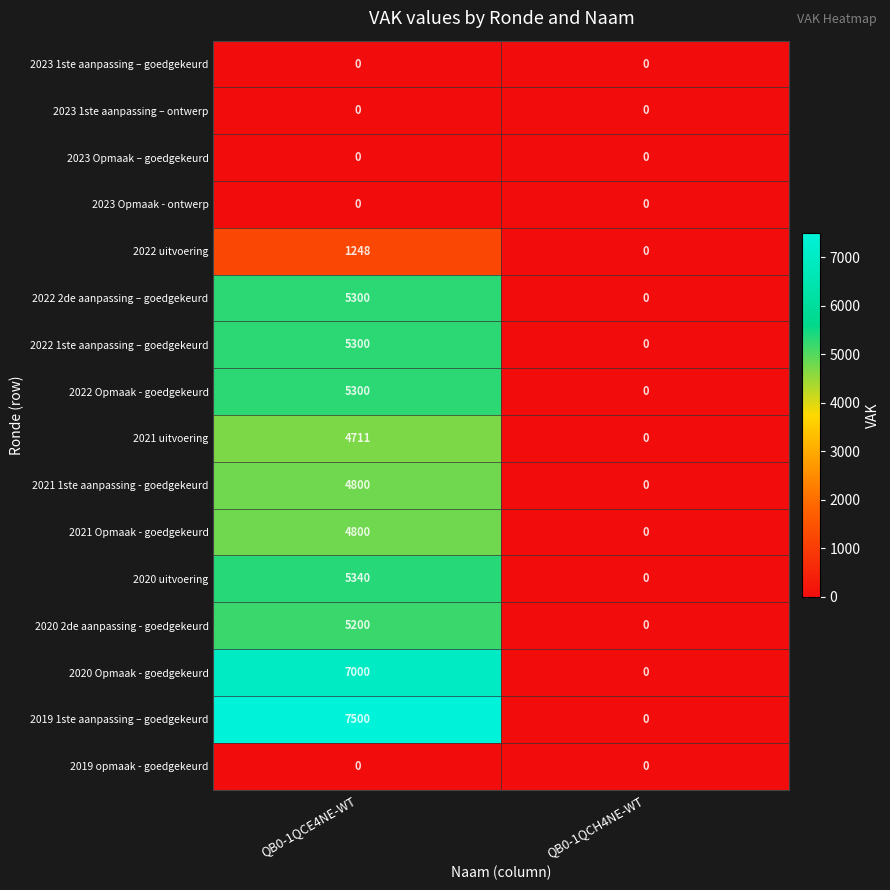

Which series has the largest total across all categories?

2019 1ste aanpassing – goedgekeurd